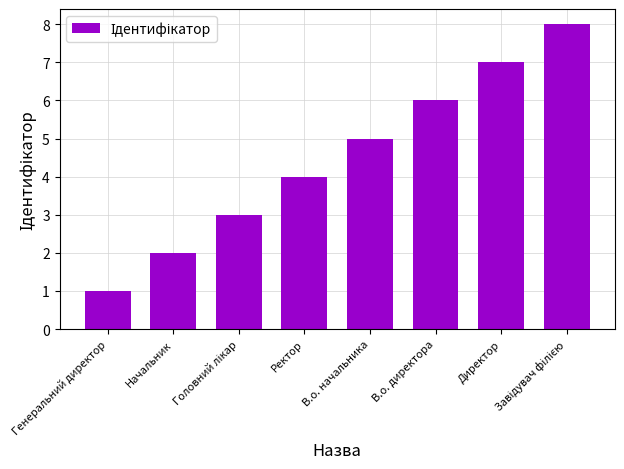

Between Директор and В.о. директора, which is larger?

Директор